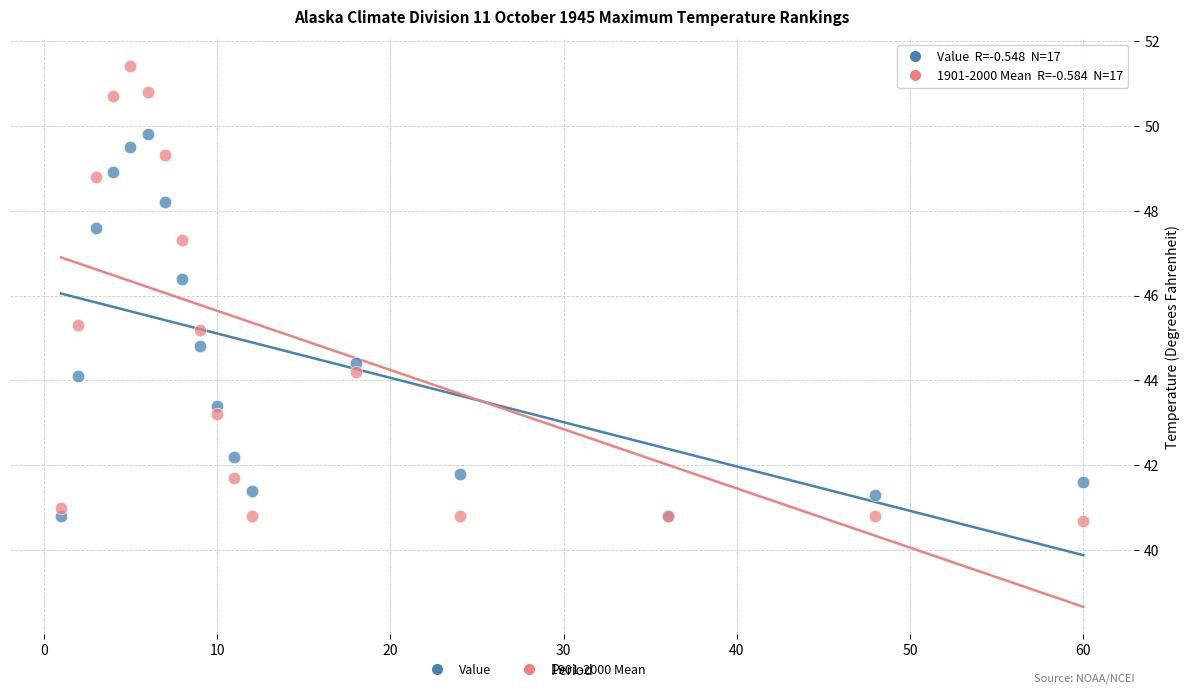

What is the X range (max minus min) for the scatter plot?

59.0